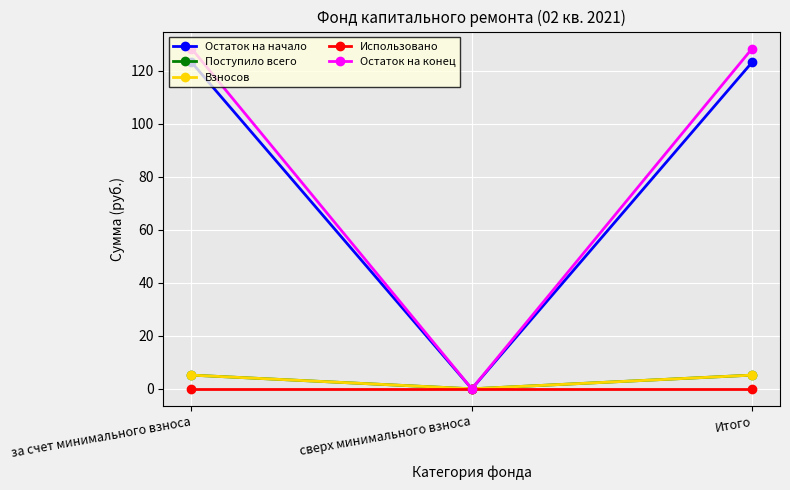

Which has a higher value, Итого or сверх минимального взноса?

Итого